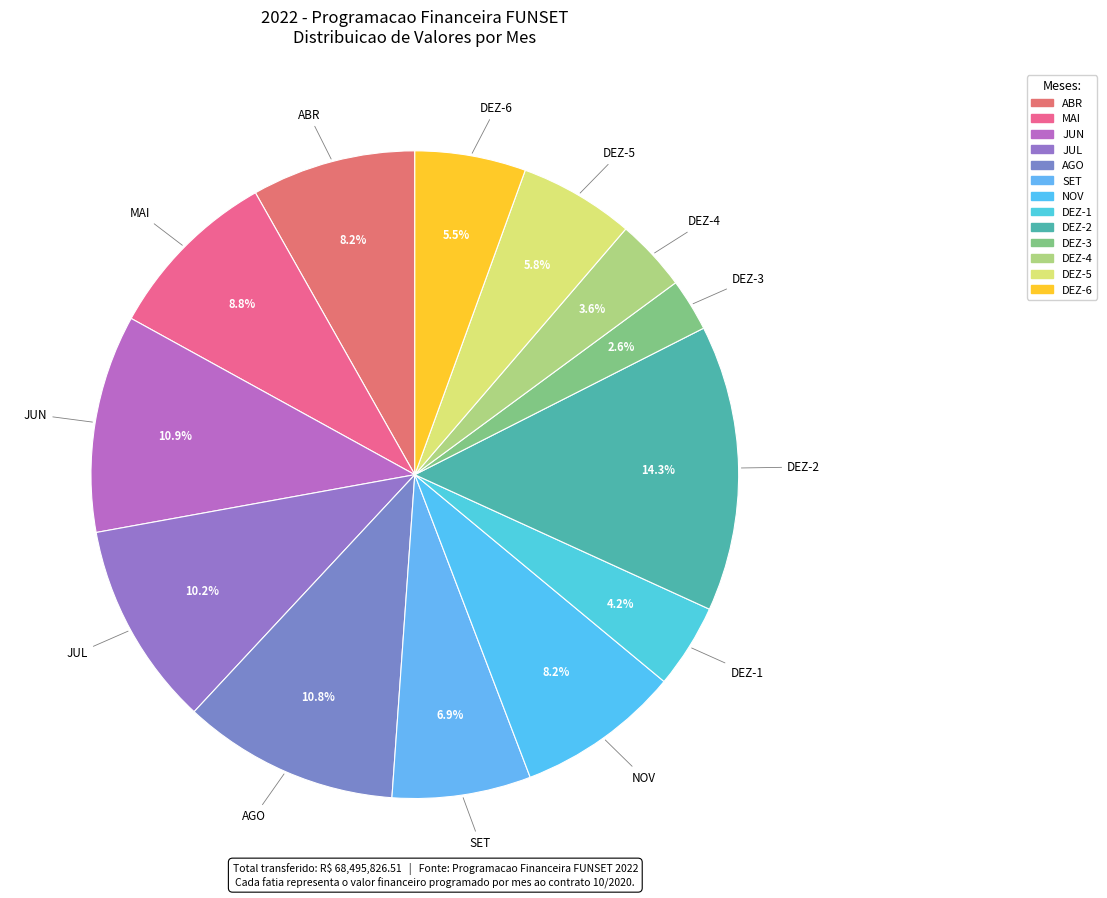

Which slice is the smallest?

DEZ-3